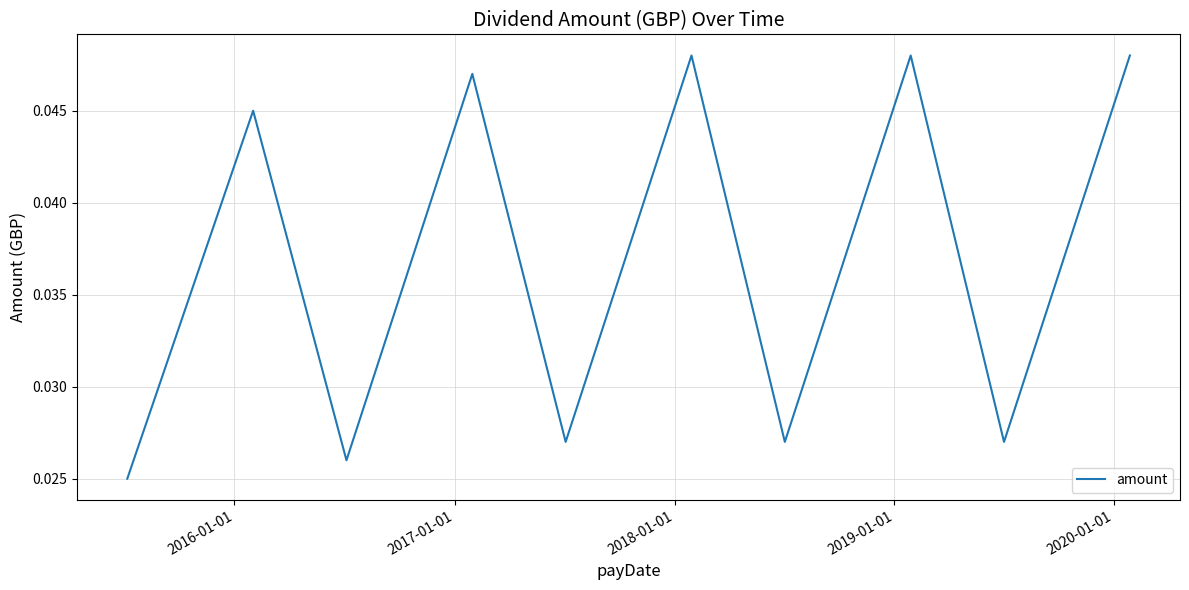

How many lines are shown in the chart?

1